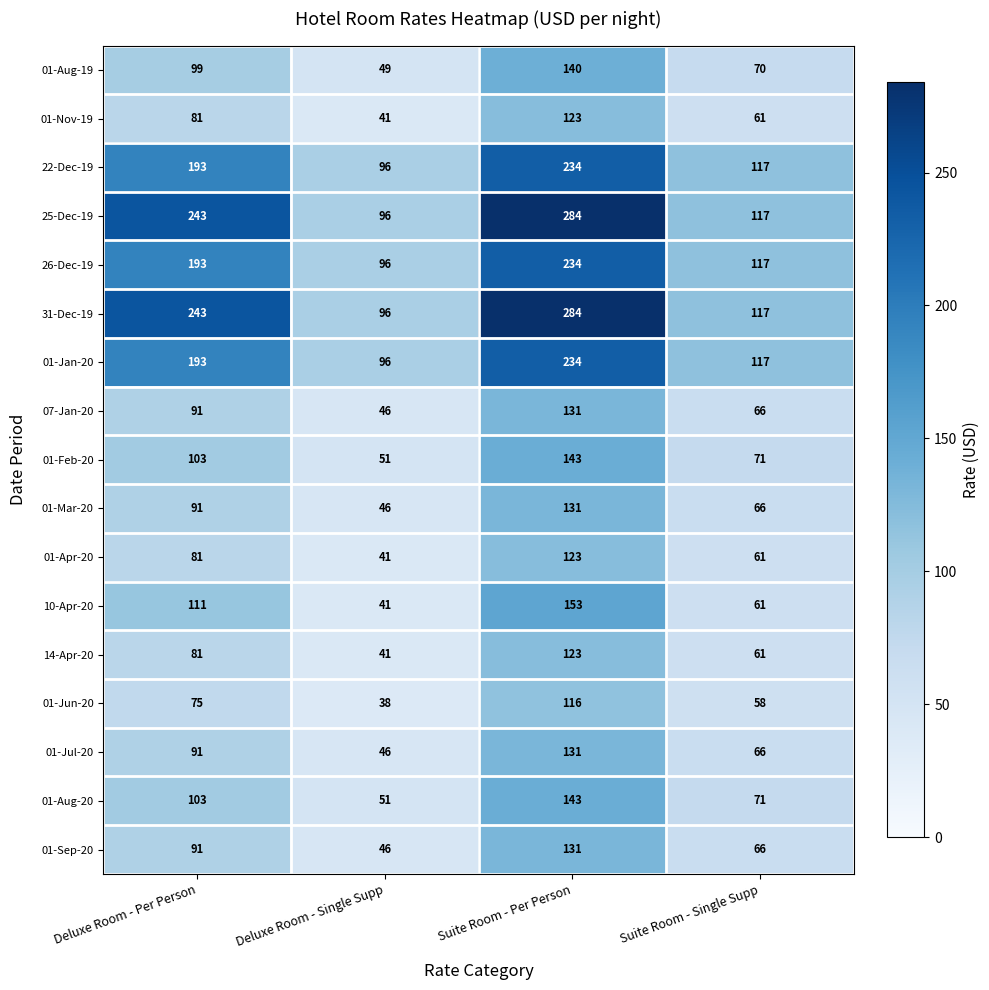

At which label is 01-Feb-20 closest to 97?

Deluxe Room - Per Person